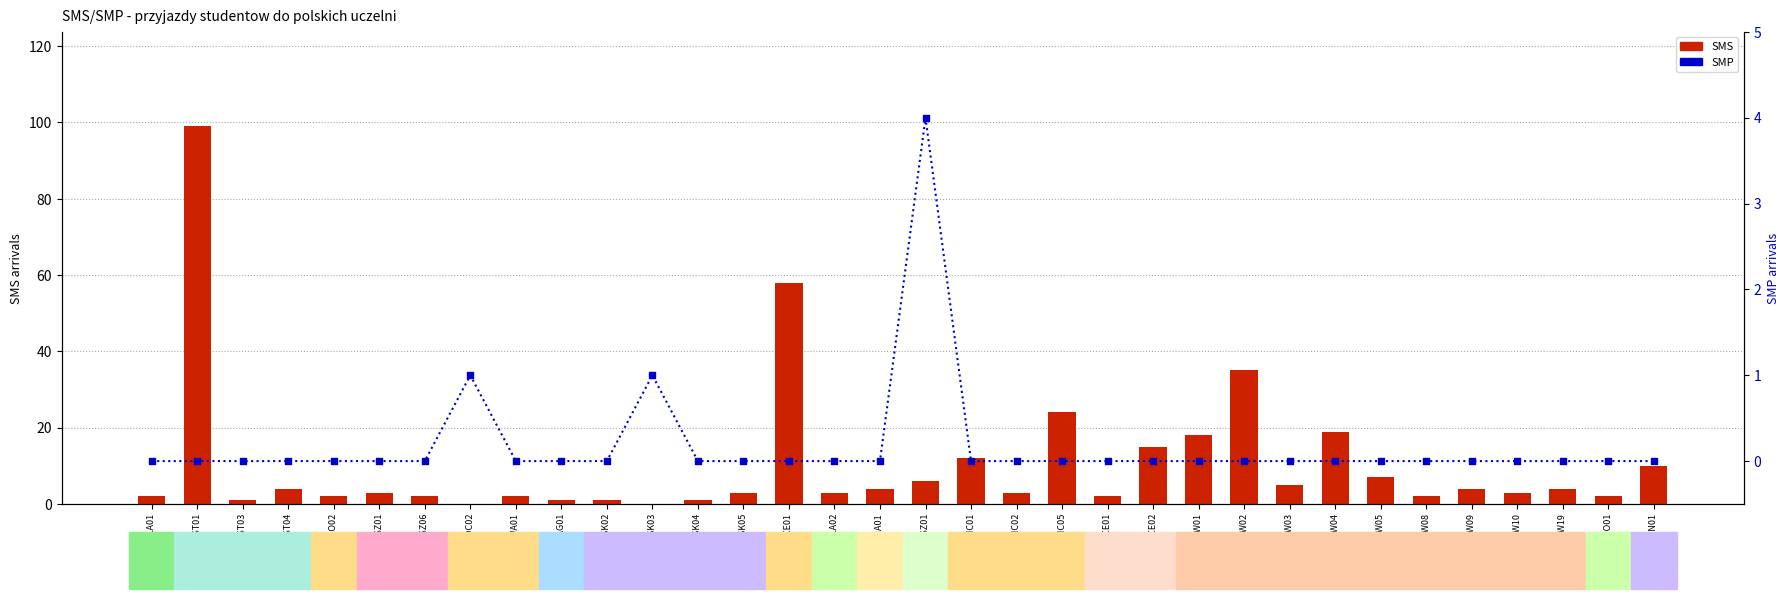

Which series has the largest total across all categories?

SMS